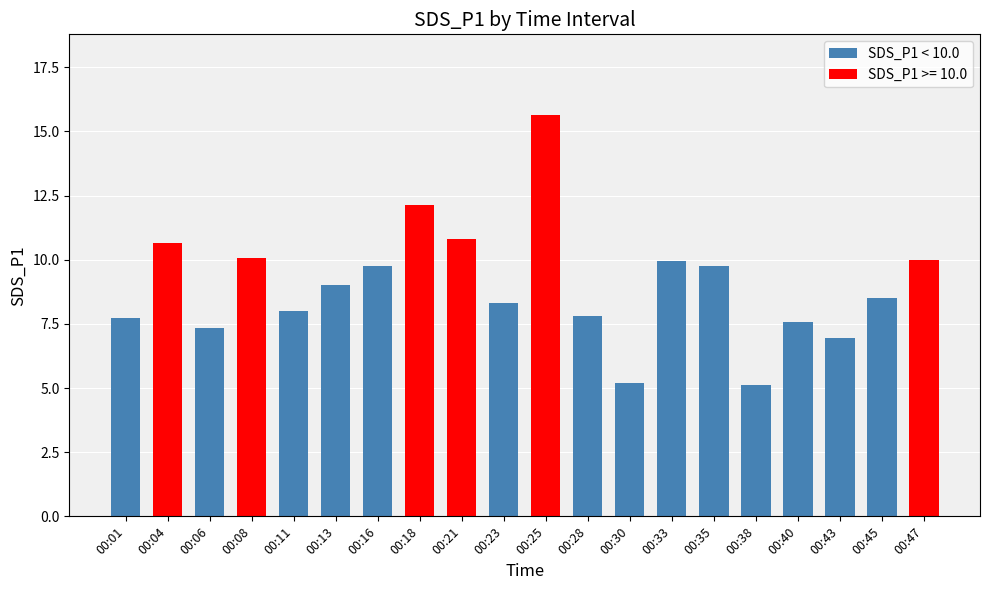

Which has a higher value, 00:11 or 00:30?

00:11